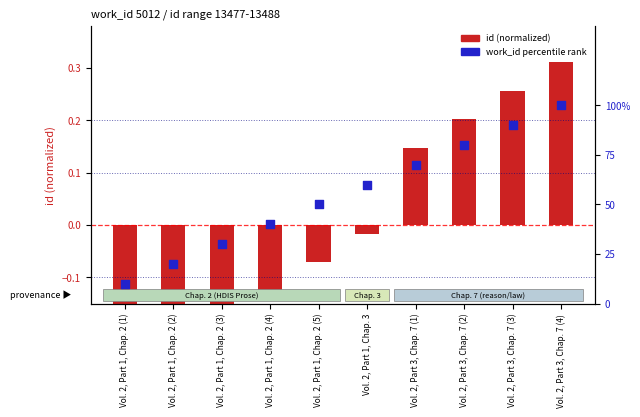

What are all the series names shown in the legend?

id (normalized), work_id percentile rank